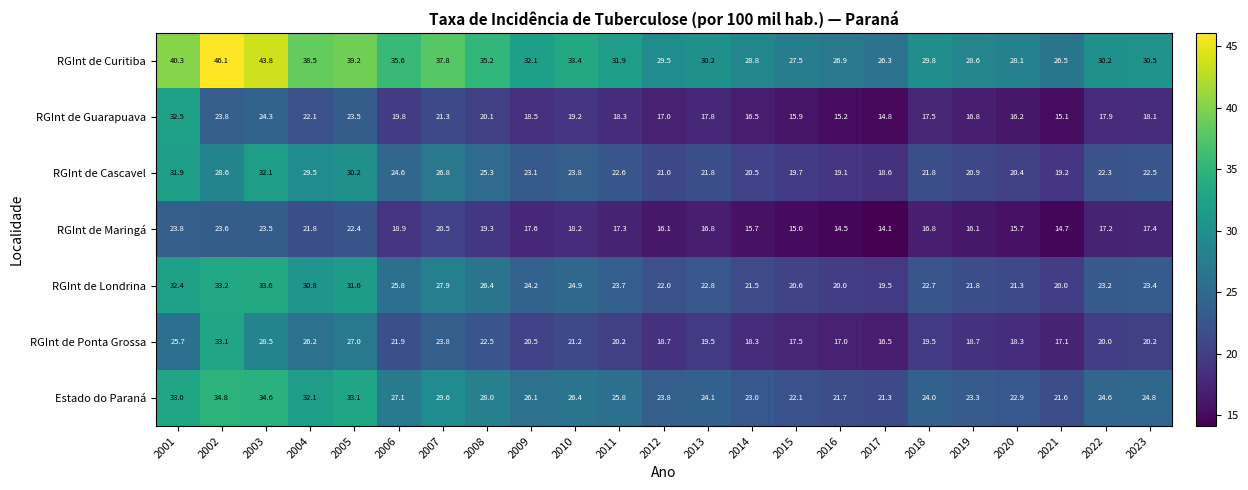

What is the smallest value displayed?

14.1